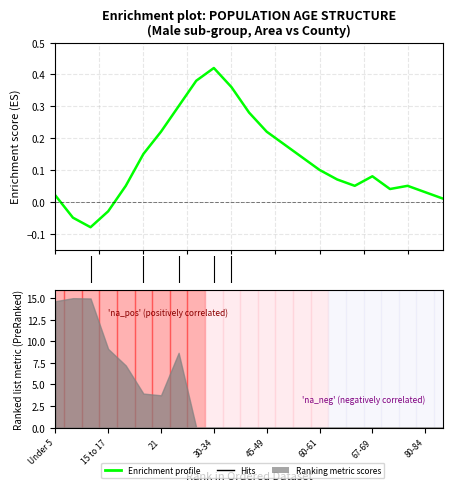

True or false: the data has more than 2 interior local peaks.

True